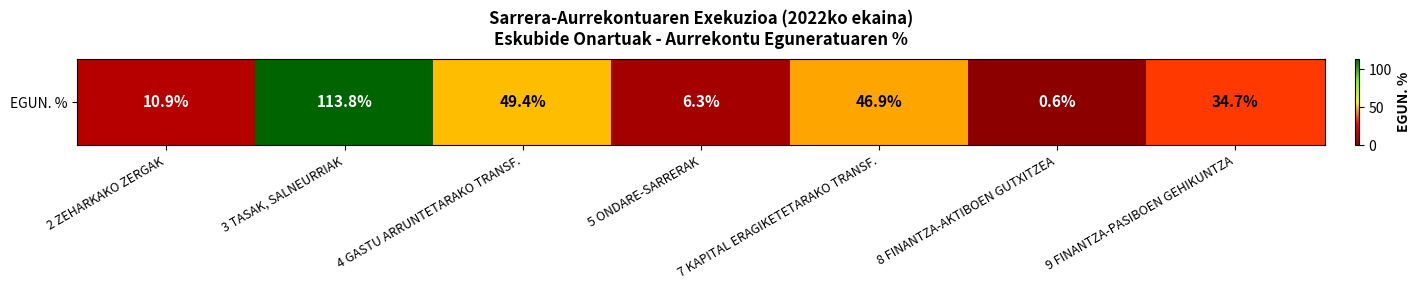

What is the smallest value displayed?

0.6